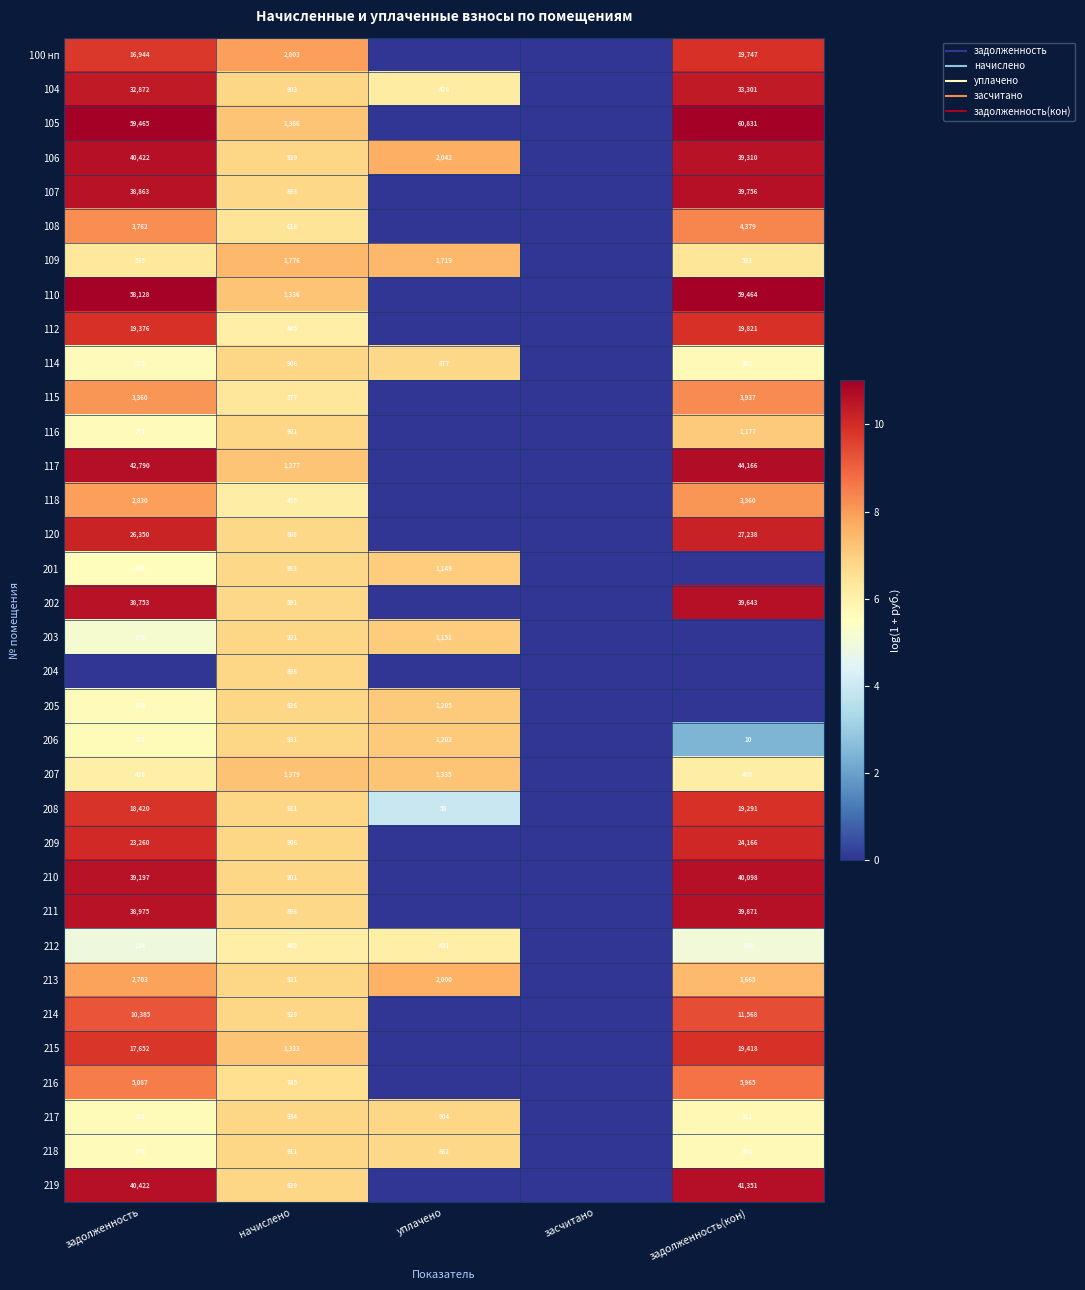

List the series in order of their peak value, lowest first.

212, 204, 114, 218, 217, 201, 203, 116, 206, 205, 207, 109, 213, 118, 115, 108, 216, 214, 208, 215, 100 нп, 112, 209, 120, 104, 202, 107, 211, 210, 106, 219, 117, 110, 105